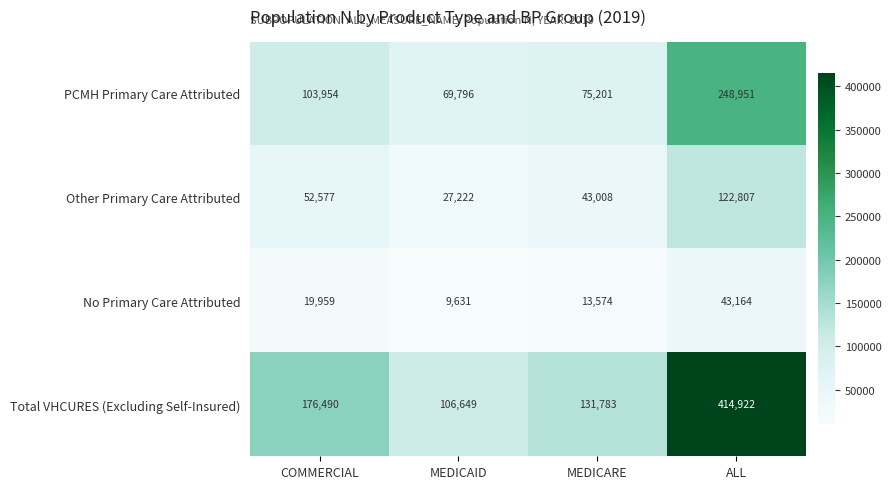

List the series in order of their overall mean, highest first.

Total VHCURES (Excluding Self-Insured), PCMH Primary Care Attributed, Other Primary Care Attributed, No Primary Care Attributed